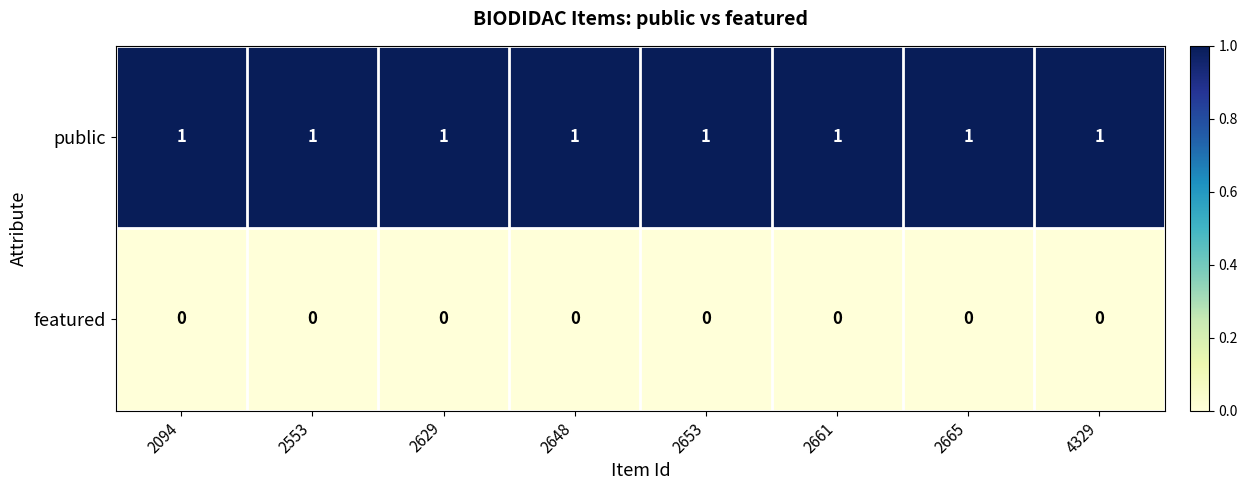

Rank the series at 2094 from highest to lowest value.

public, featured